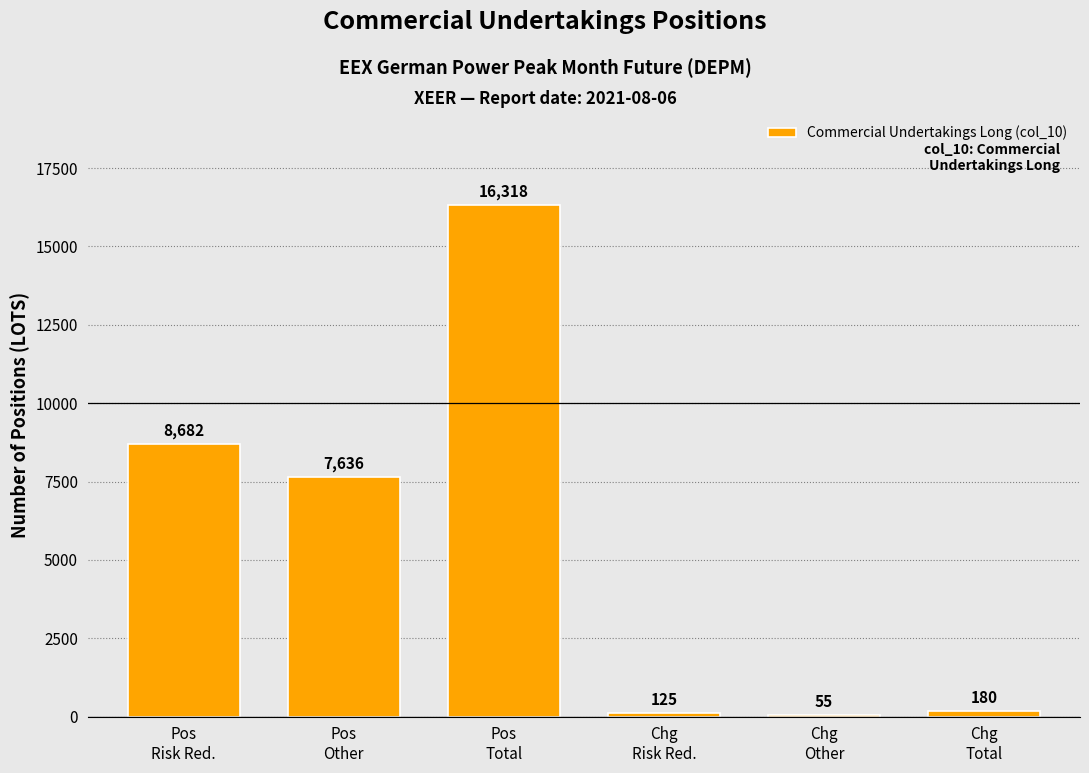

What is the sum of all values?

32996